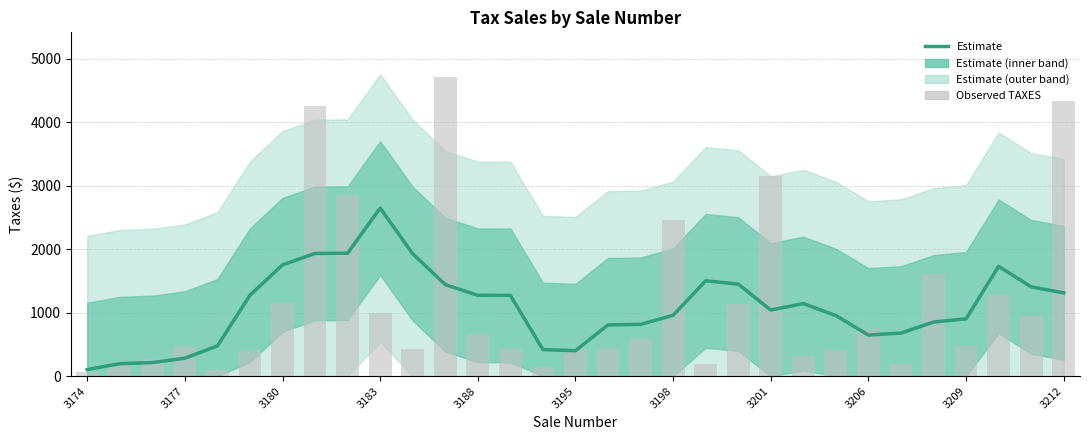

What is the label of the 1st bar from the left?

3174